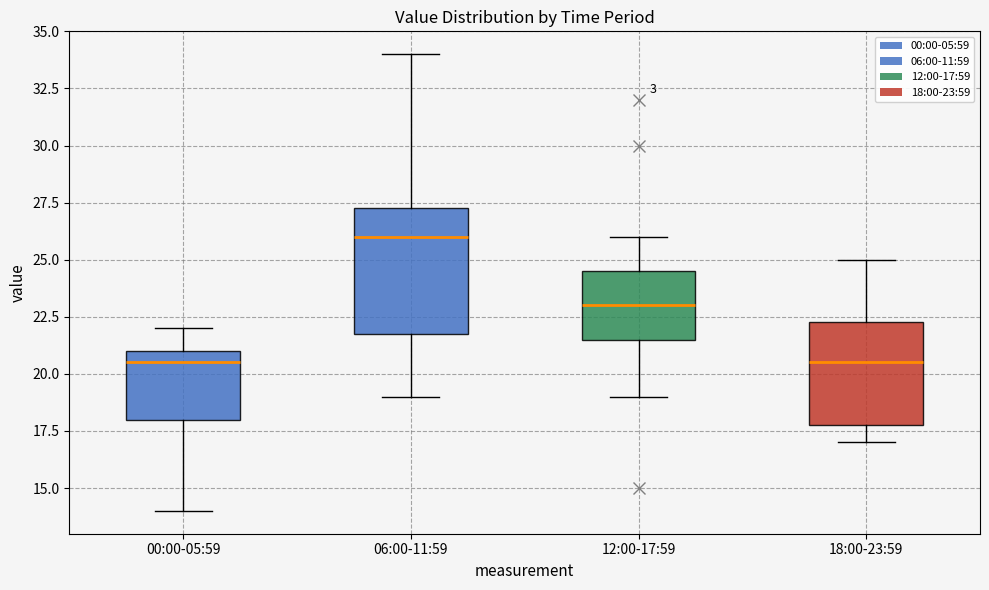

Where does the median line of the box for 06:00-11:59 sit on the y-axis? The values are not printed on the chart, so give them approximately, as read against the axis.

26.0